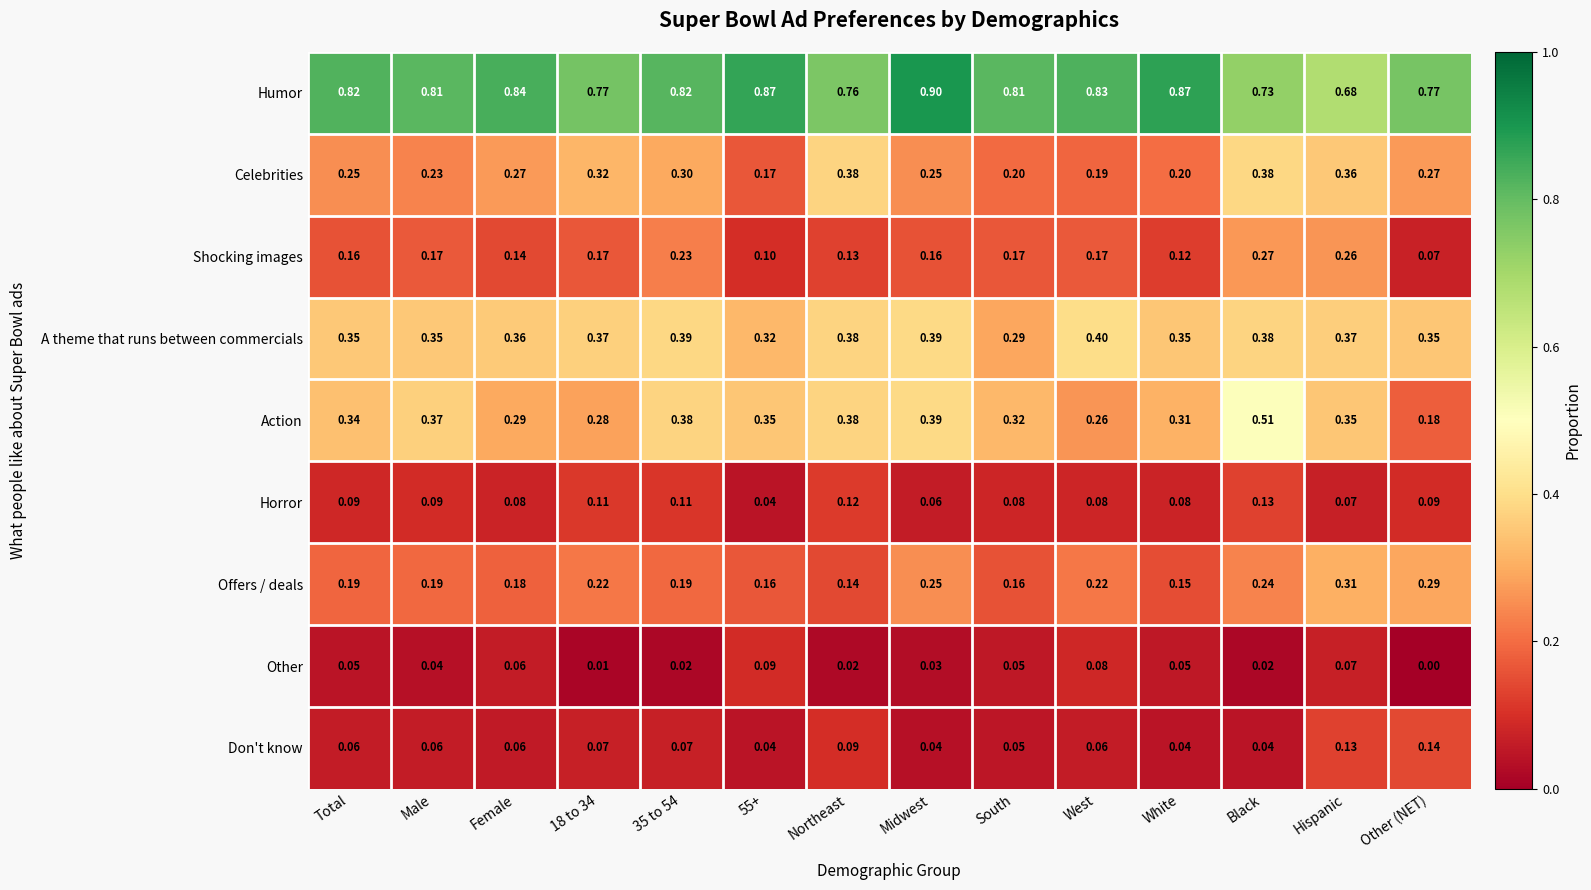

Rank the series by their maximum value, from highest to lowest.

Humor, Action, A theme that runs between commercials, Celebrities, Offers / deals, Shocking images, Don't know, Horror, Other